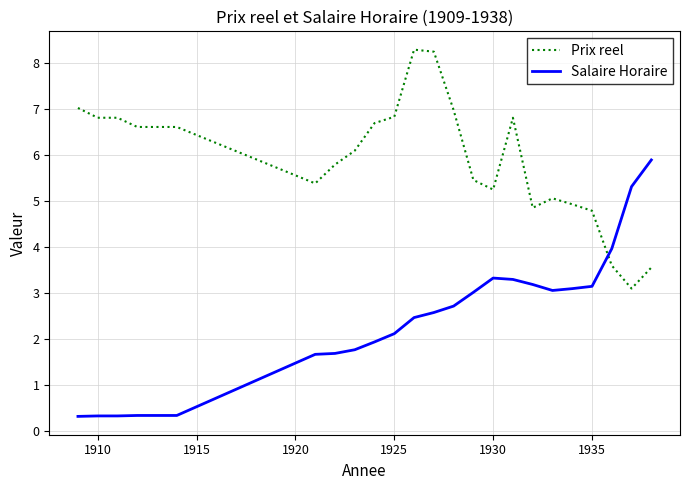

True or false: Prix reel and Salaire Horaire cross at least once.

True